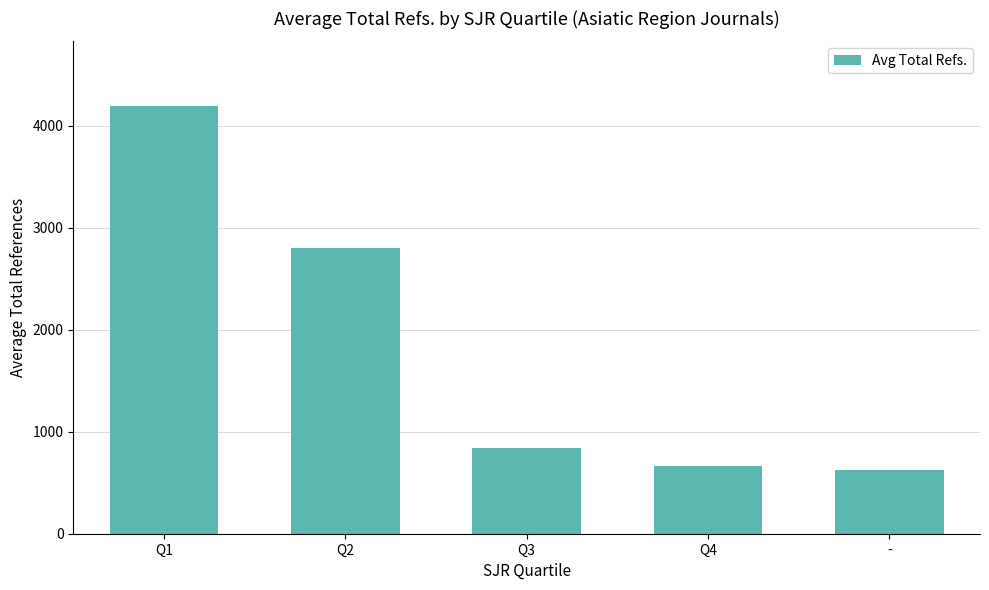

True or false: the data shows 2802.8 at Q2.

True